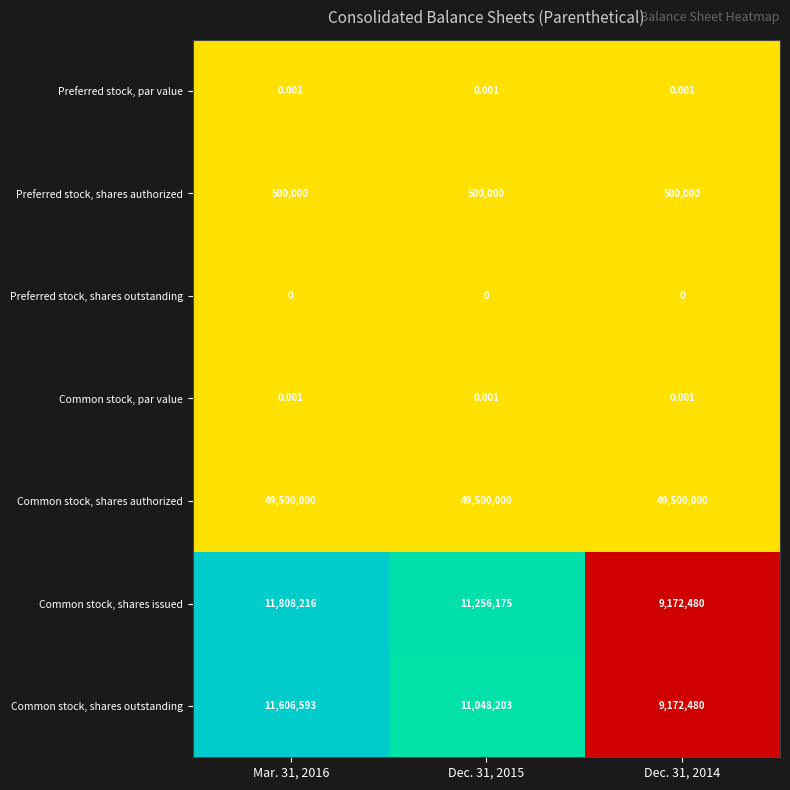

Which series has the largest total across all categories?

Common stock, shares authorized